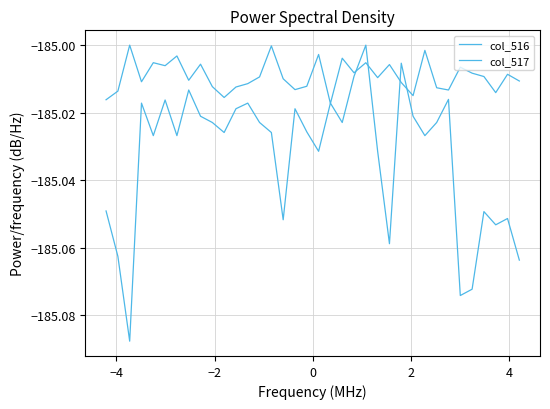

Which series has the widest spread of values?

col_516